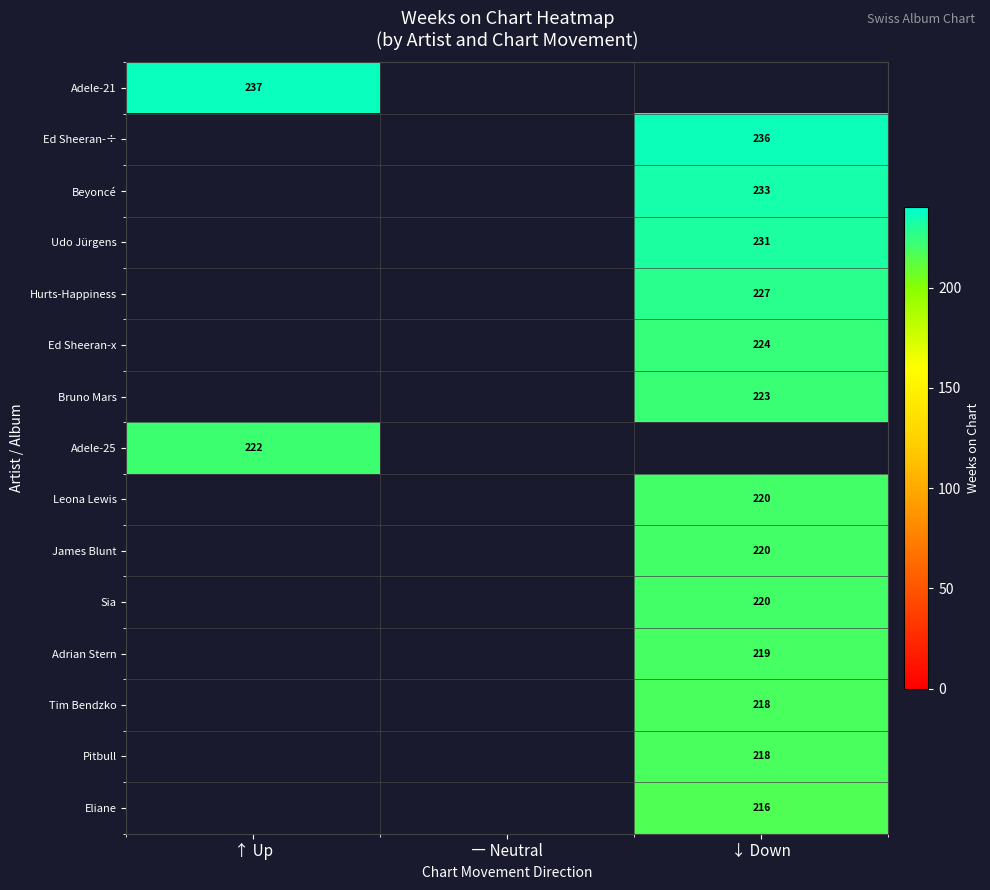

The value of Adele-25 at ↑ Up is 289. True or false?

False